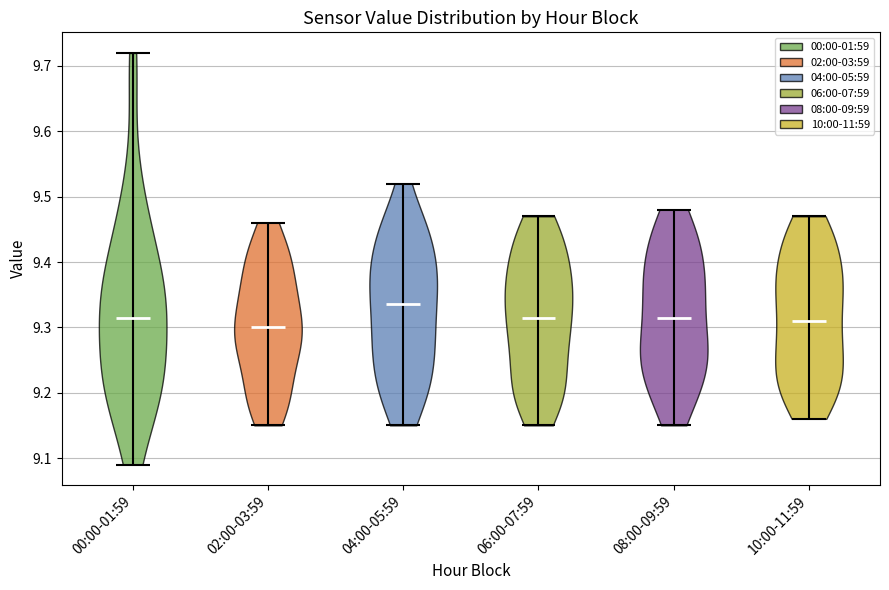

Reading left to right, read every violin against the y-axis: where its median line is, and the lowest and highest points it reaches. The values are not printed on the chart, so give them approximately, as read against the axis.

00:00-01:59: median line 9.32, lowest point 9.09, highest point 9.72
02:00-03:59: median line 9.30, lowest point 9.15, highest point 9.46
04:00-05:59: median line 9.34, lowest point 9.15, highest point 9.52
06:00-07:59: median line 9.32, lowest point 9.15, highest point 9.47
08:00-09:59: median line 9.32, lowest point 9.15, highest point 9.48
10:00-11:59: median line 9.31, lowest point 9.16, highest point 9.47